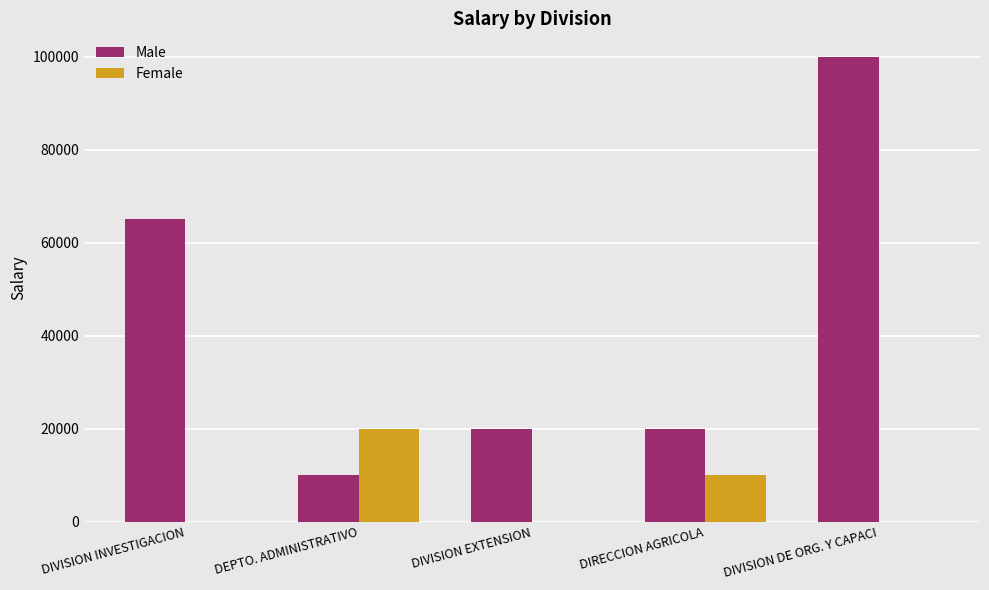

What is the sum of all Male values?

215000